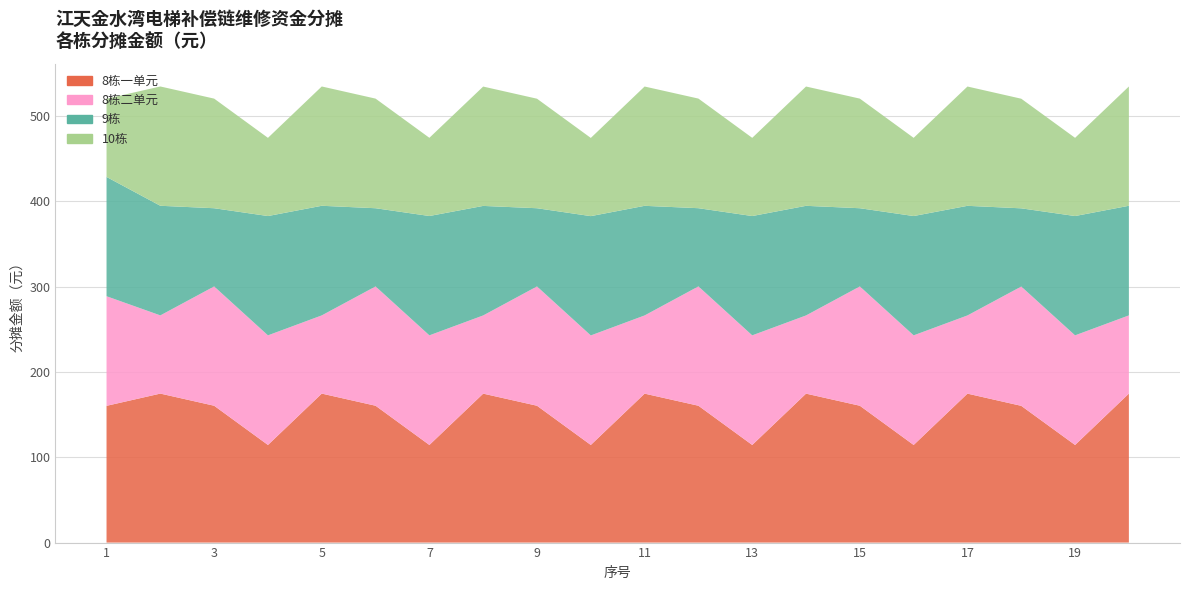

Reading left to right, what are all the values shown in this chart?

8栋一单元: 1=160.2	2=174.6	3=160.3	4=114.4	5=174.6	6=160.3	7=114.4	8=174.5	9=160.3	10=114.4	11=174.5	12=160.3	13=114.4	14=174.5	15=160.3	16=114.4	17=174.5	18=160.2	19=114.4	20=174.6
8栋二单元: 1=128.4	2=91.6	3=139.8	4=128.4	5=91.6	6=139.8	7=128.4	8=91.6	9=139.8	10=128.3	11=91.6	12=139.8	13=128.4	14=91.6	15=139.8	16=128.4	17=91.6	18=139.8	19=128.4	20=91.6
9栋: 1=139.8	2=128.4	3=91.6	4=139.8	5=128.4	6=91.6	7=139.8	8=128.3	9=91.6	10=139.8	11=128.4	12=91.6	13=139.8	14=128.4	15=91.6	16=139.8	17=128.4	18=91.6	19=139.8	20=128.4
10栋: 1=91.6	2=139.8	3=128.4	4=91.6	5=139.8	6=128.4	7=91.6	8=139.8	9=128.3	10=91.6	11=139.8	12=128.4	13=91.6	14=139.8	15=128.4	16=91.6	17=139.8	18=128.4	19=91.6	20=139.8